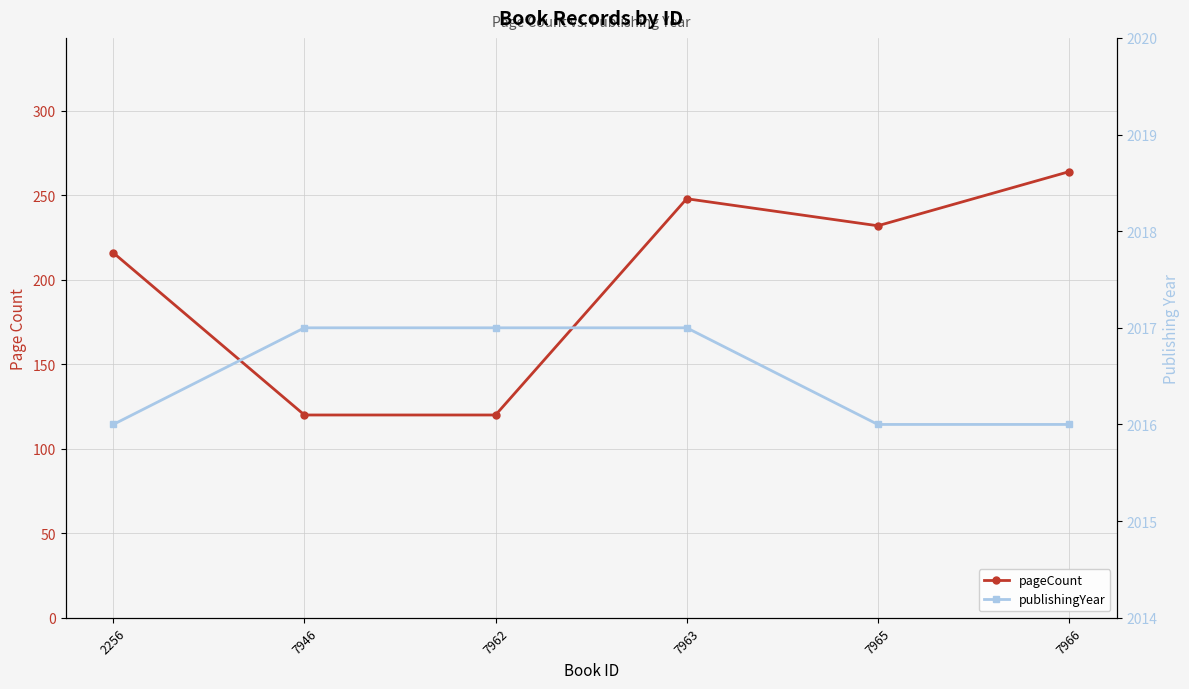

True or false: pageCount and publishingYear cross at least once.

False